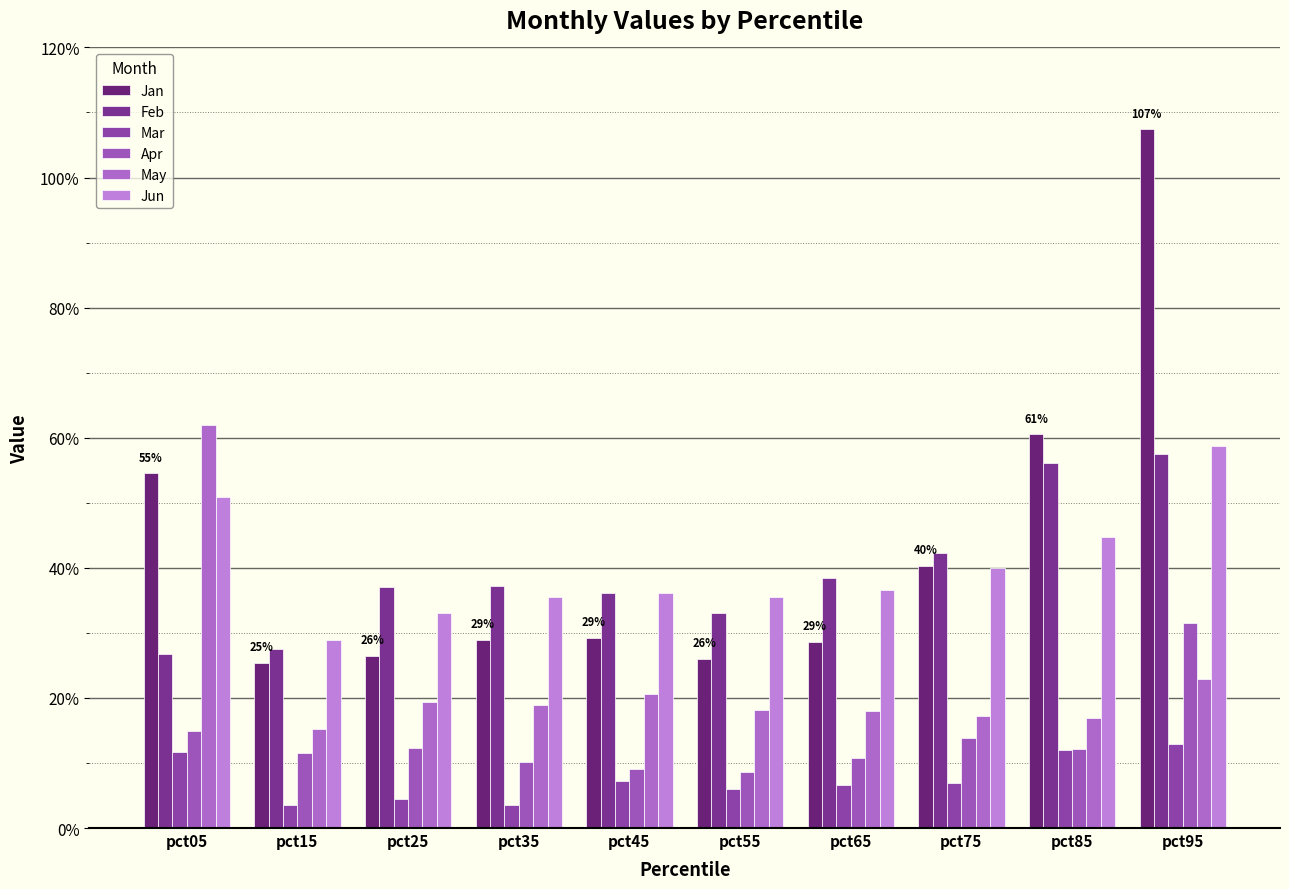

What is the maximum value for Feb?

0.6